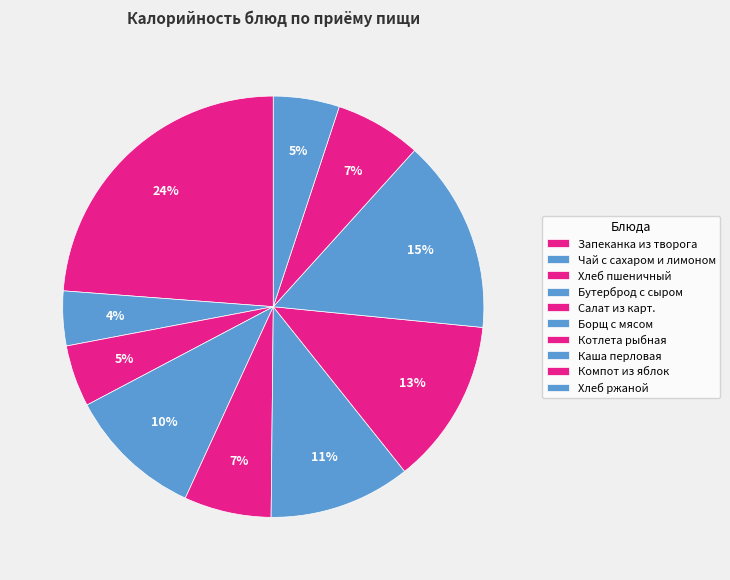

To the nearest percent, what is the average slice percentage?

10%